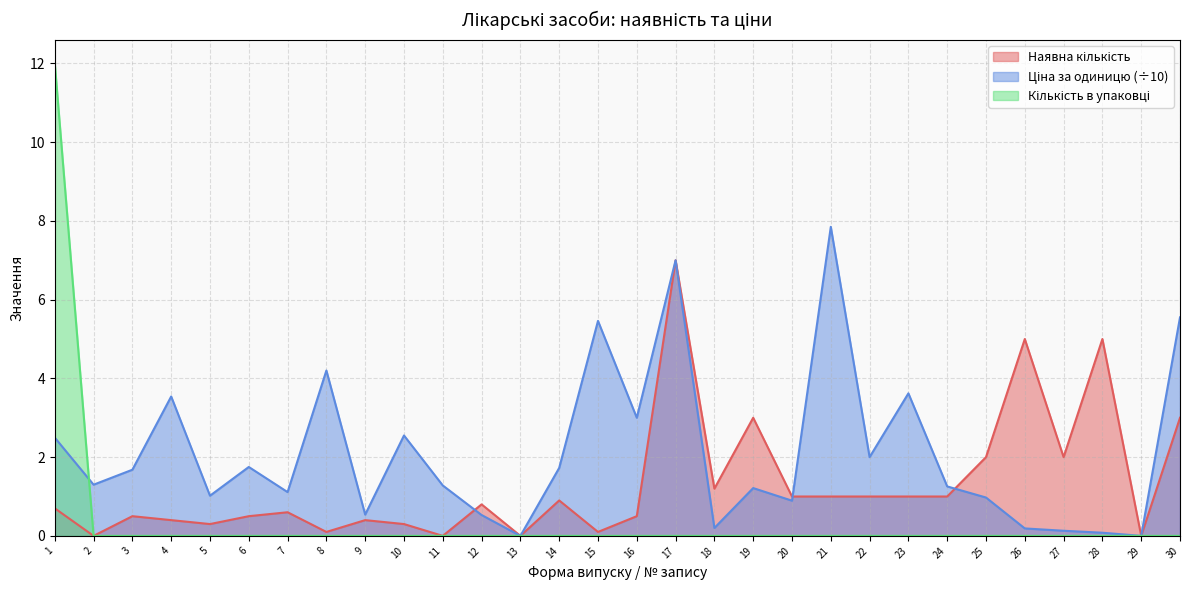

What is the total value across all series at 22?

3.0